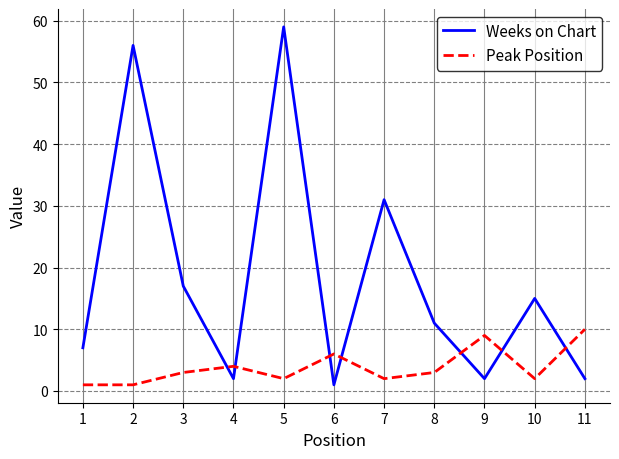

Between which two adjacent categories do Weeks on Chart and Peak Position first intersect?

3 and 4